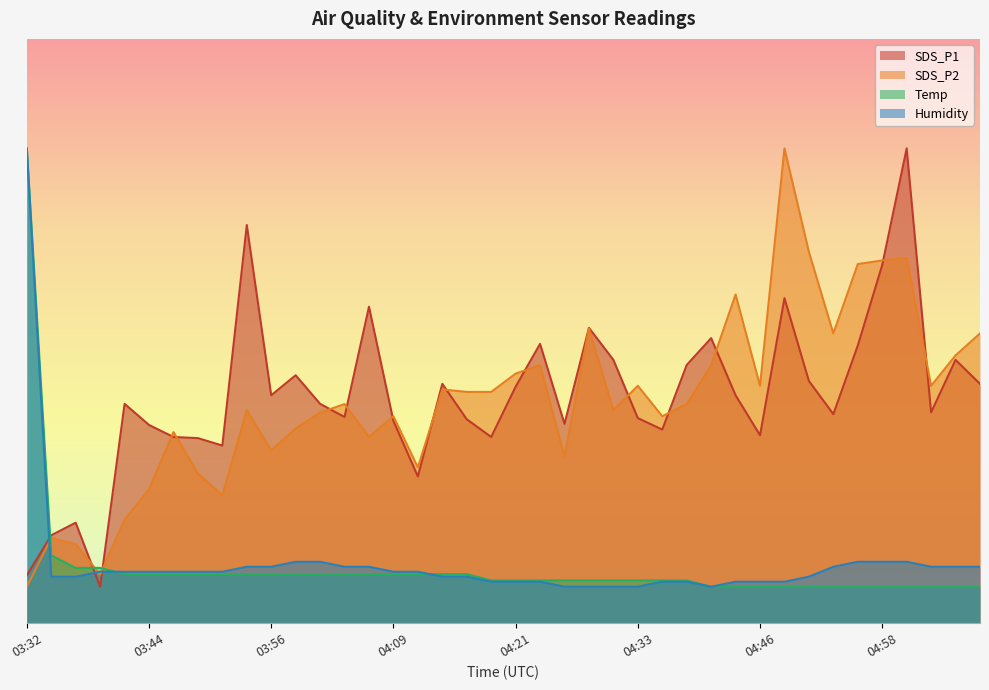

Which has a higher value, 04:48 or 04:11?

04:48